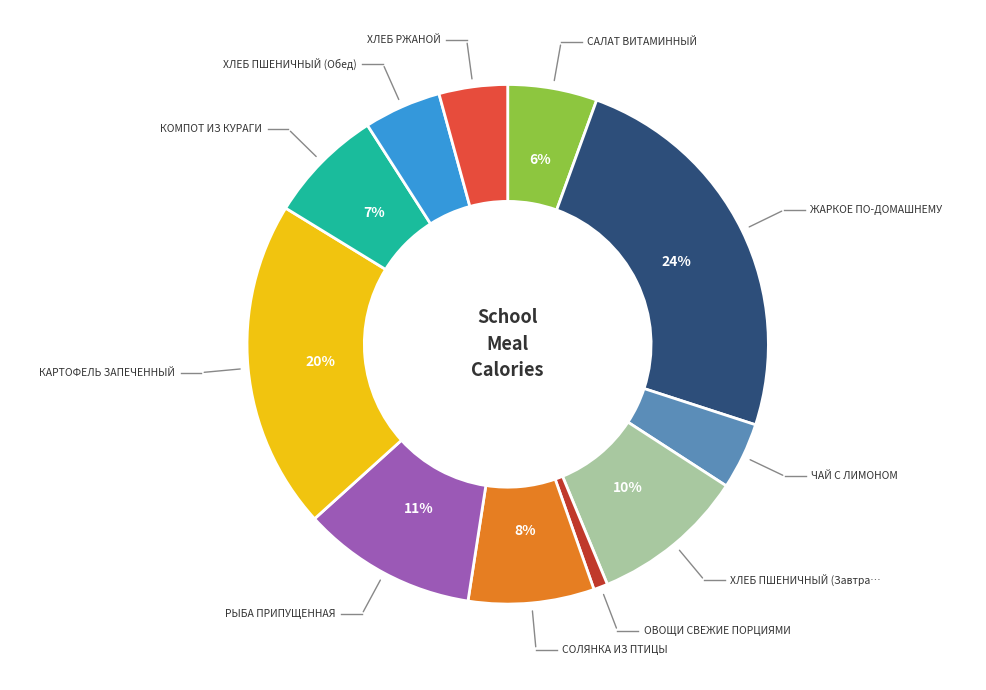

Is there a majority slice in this chart?

No